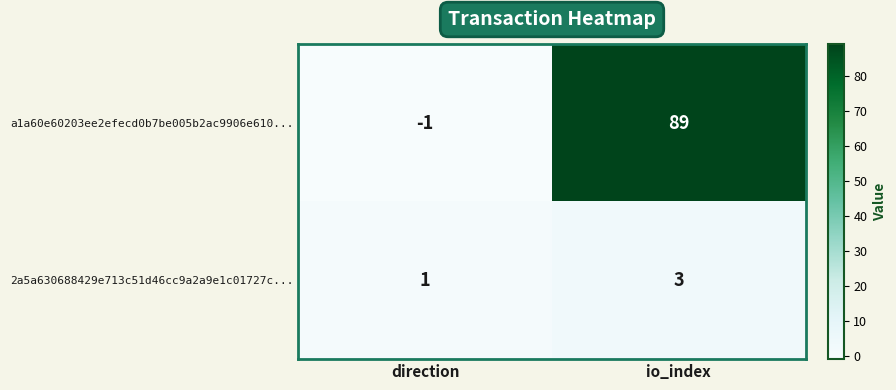

Which category has the highest value across all series?

io_index